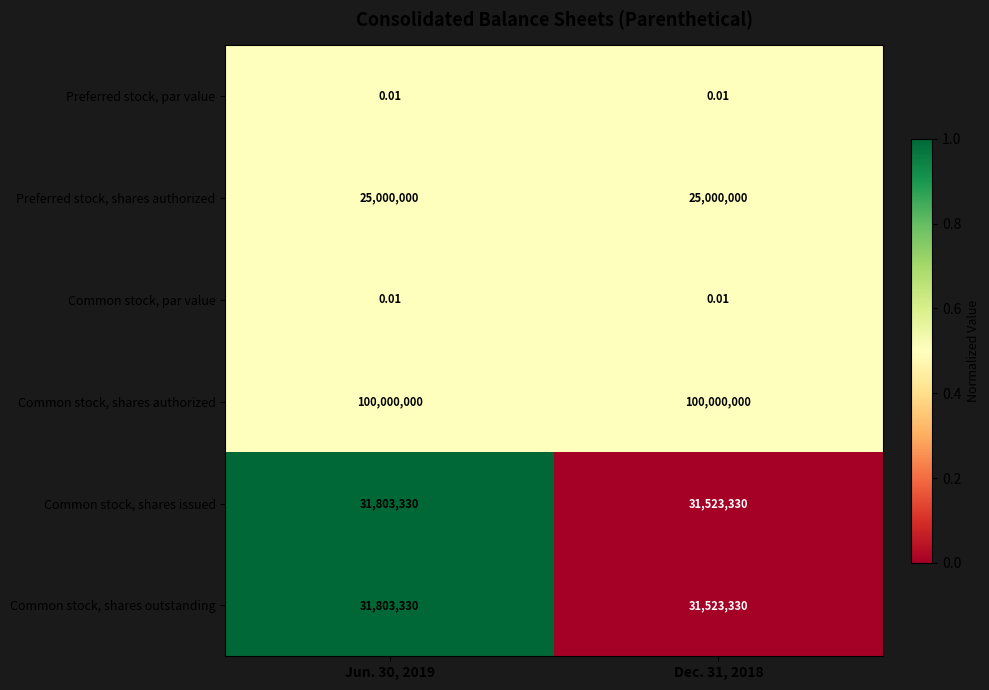

Is the value of Preferred stock, shares authorized at Dec. 31, 2018 greater than the value of Common stock, shares issued at Dec. 31, 2018?

No